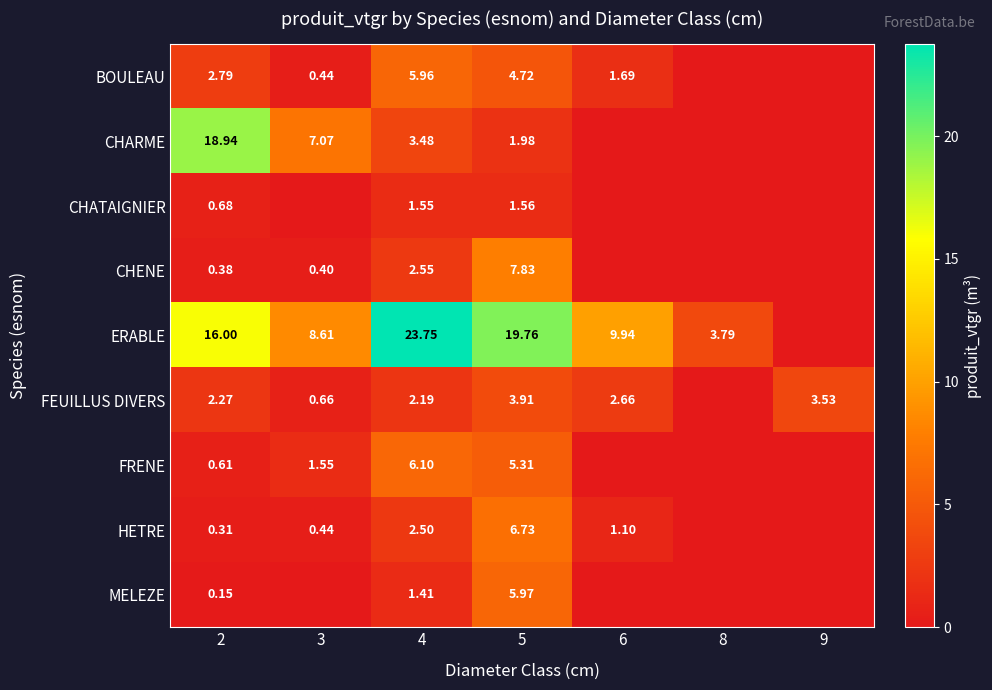

Which series has the largest range (max minus min)?

ERABLE